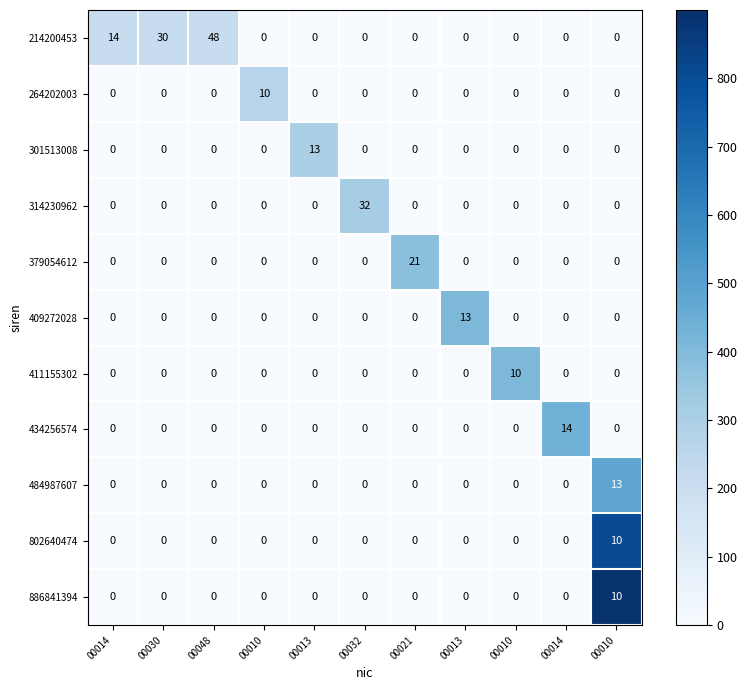

How many values in 314230962 are above zero?

1